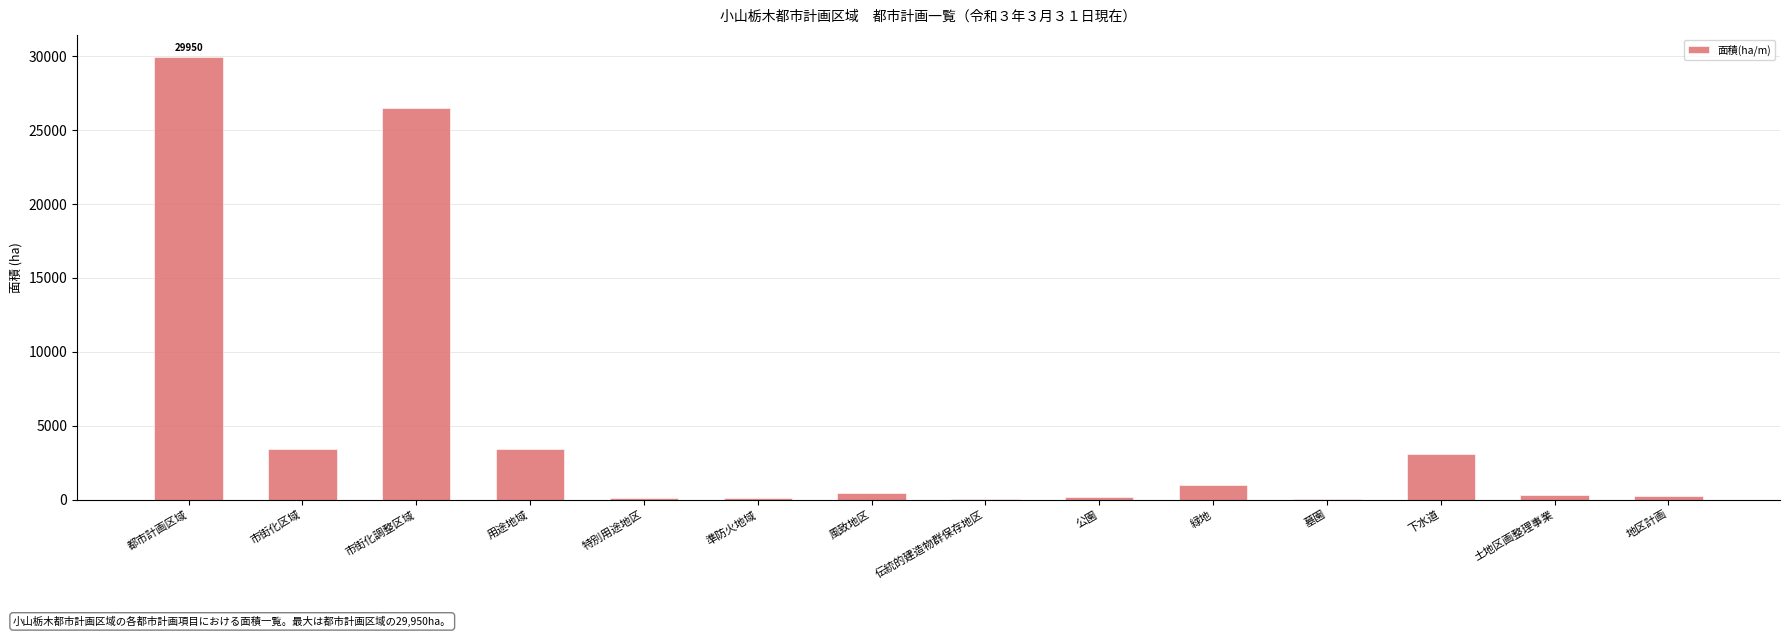

Between 用途地域 and 特別用途地区, which is larger?

用途地域